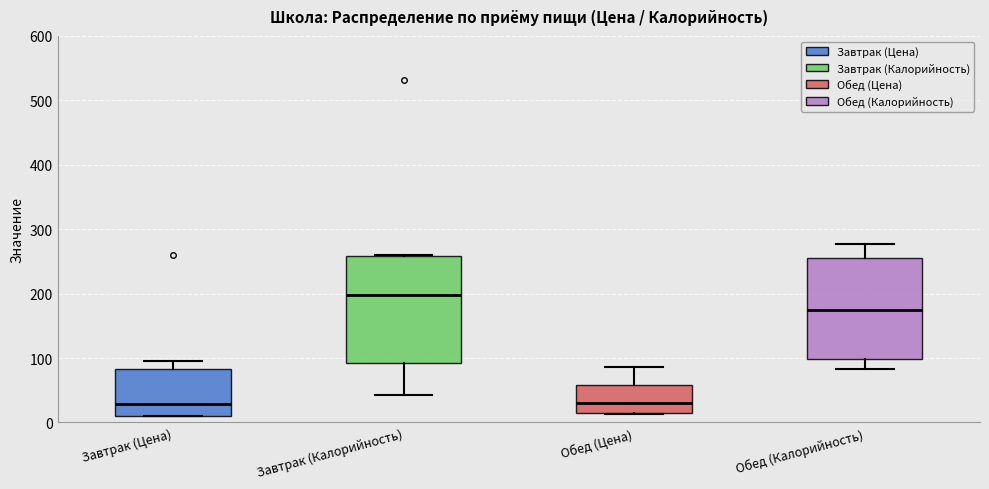

Where is the lower edge of the box for Завтрак (Цена) on the y-axis? The values are not printed on the chart, so give them approximately, as read against the axis.

10